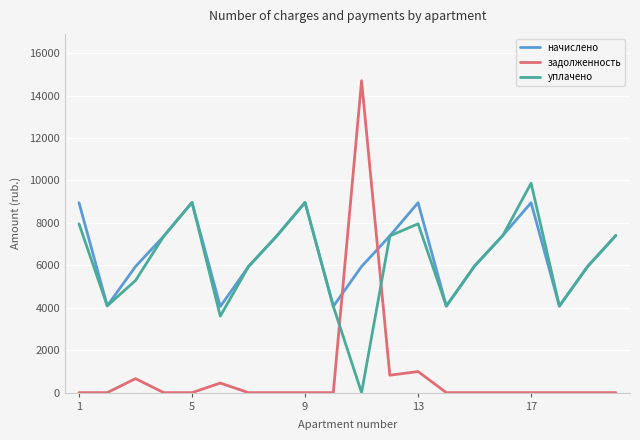

What is the maximum value shown in the chart?

14700.8